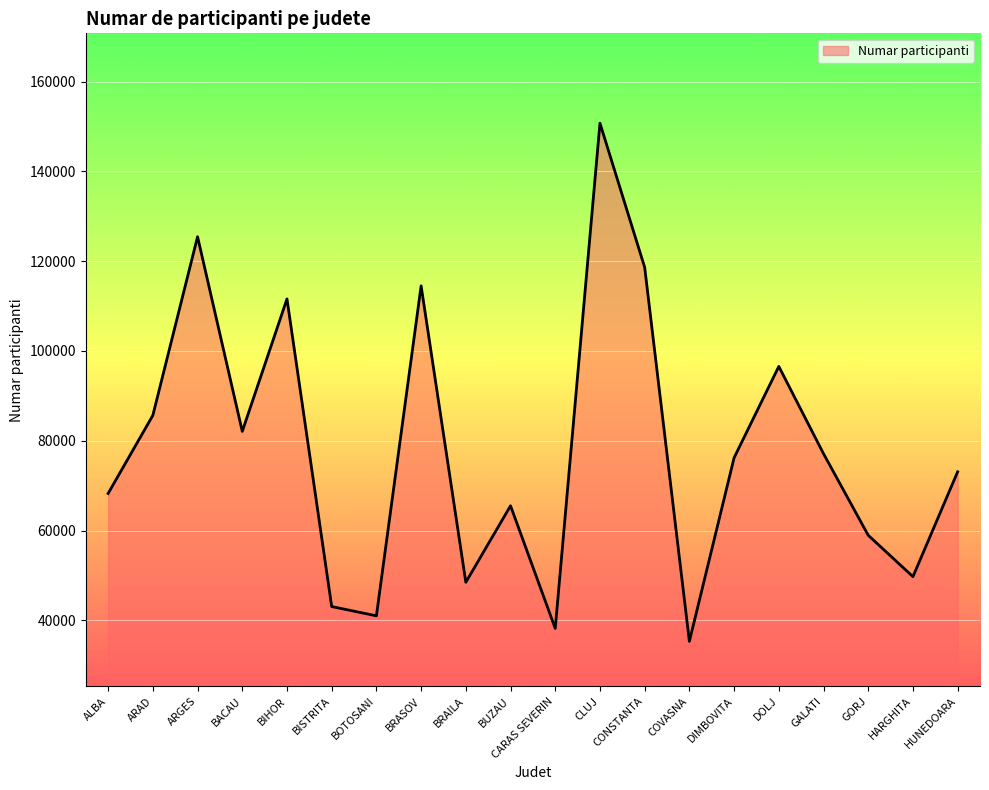

How many interior local valleys (lower than both neighbors) does the data have?

6